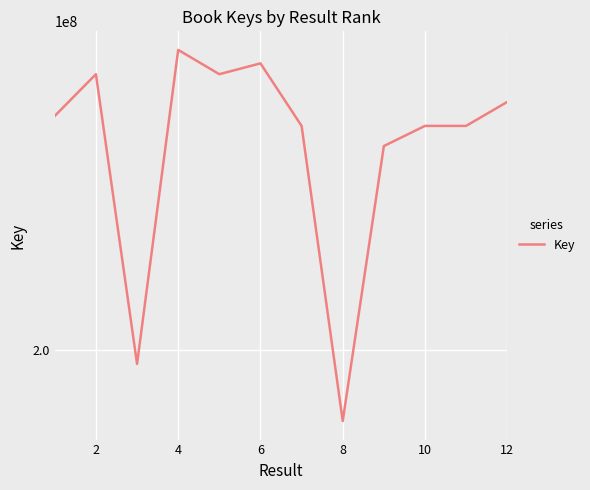

Does the chart display data point markers on the line(s)?

No